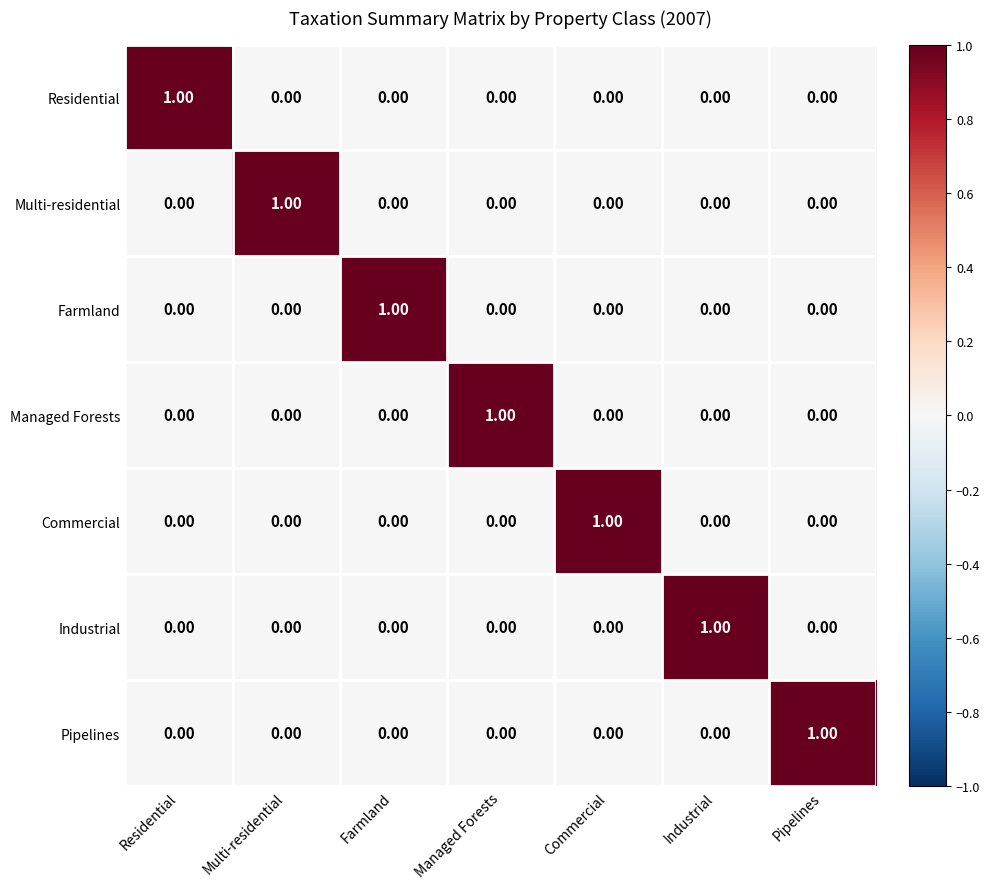

How many data points does each series have?

7